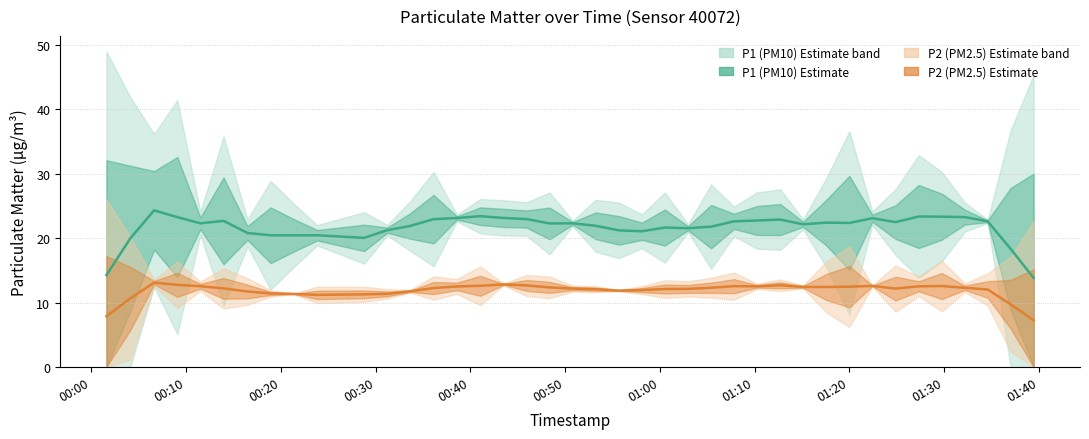

What is the average value of the P1 series?

22.4